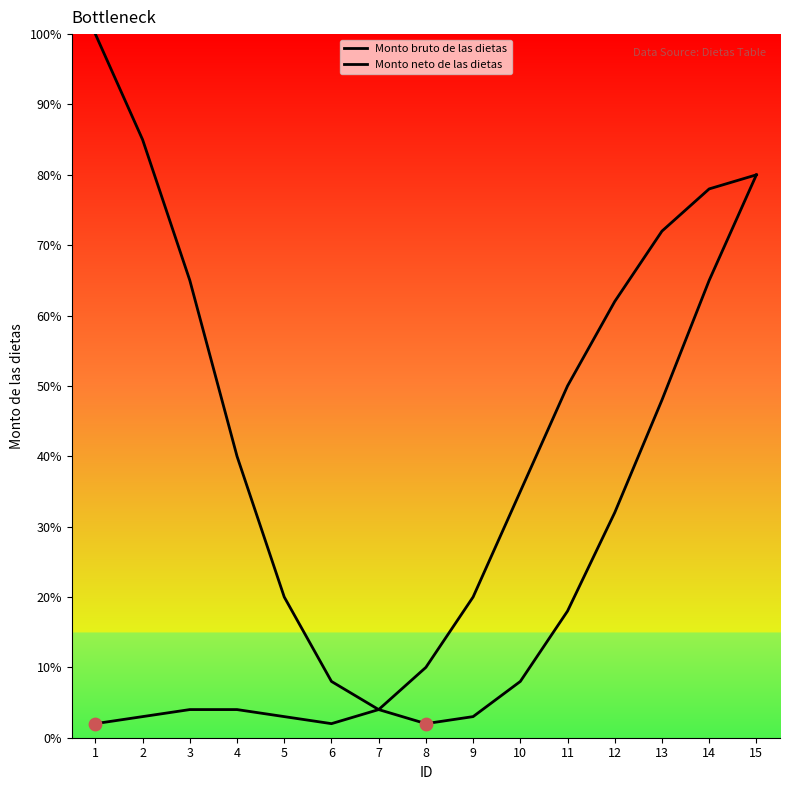

What are all the series names shown in the legend?

Monto bruto de las dietas, Monto neto de las dietas